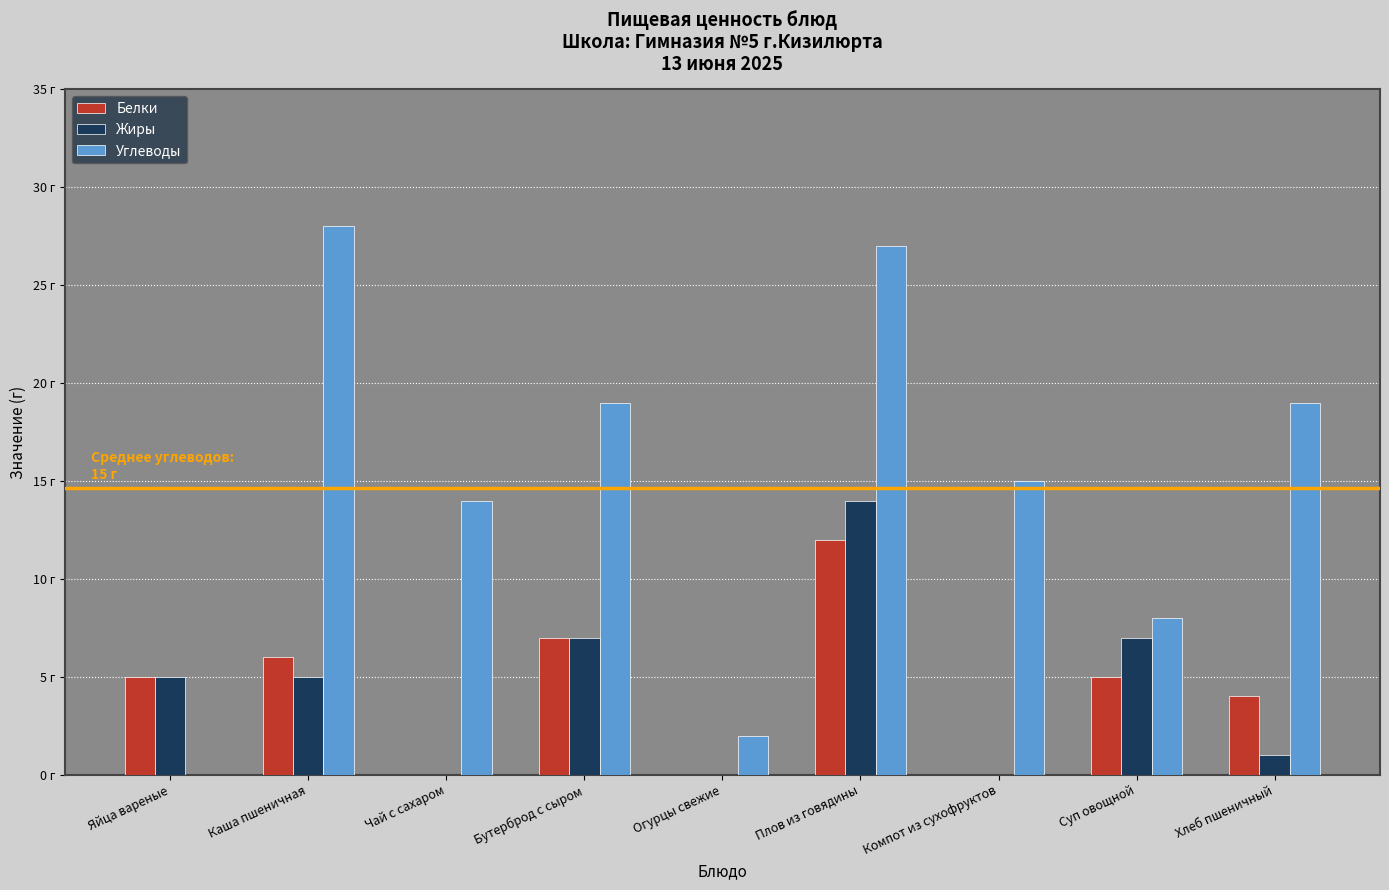

True or false: Жиры has a value of 7 at Яйца вареные.

False